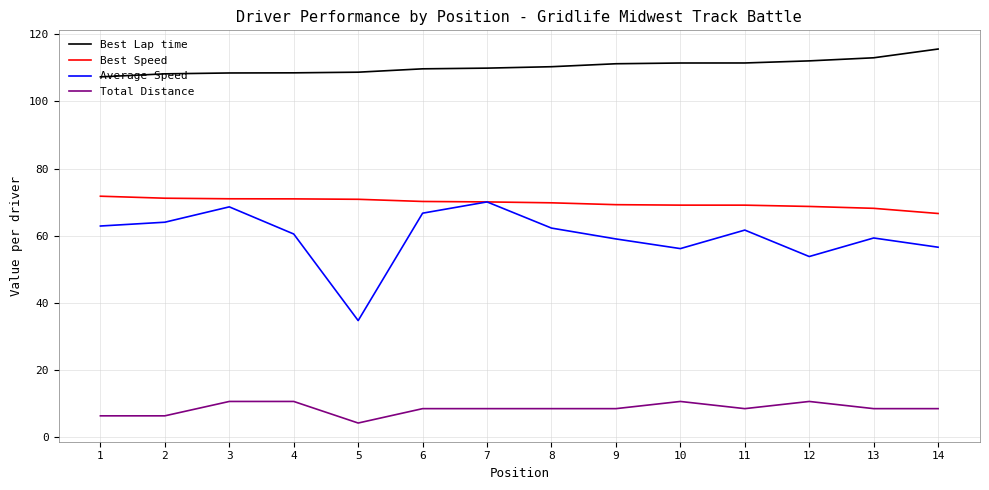

What is the sum of all Average Speed values?

836.8